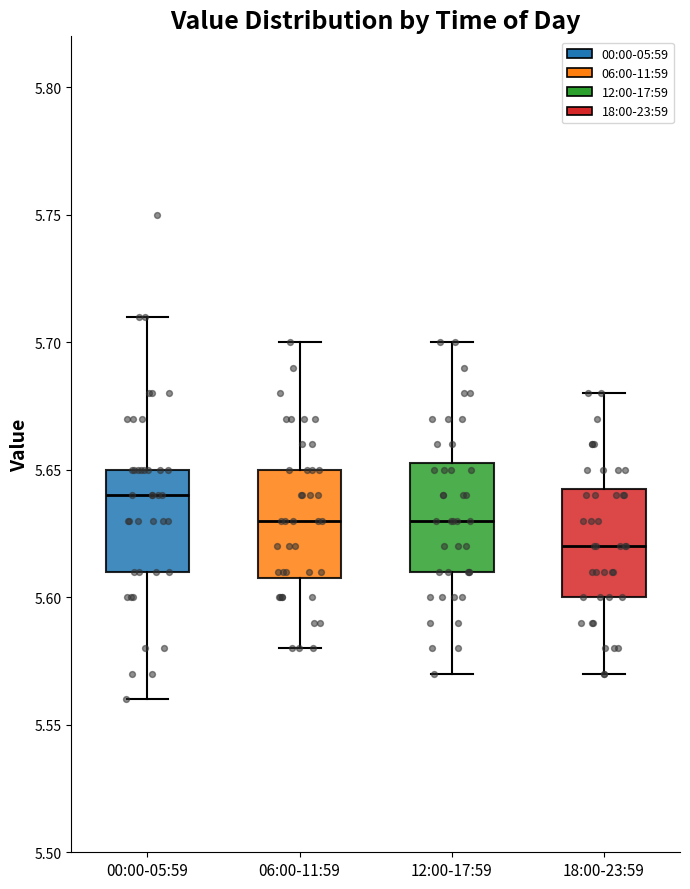

Which box has the highest median line?

00:00-05:59